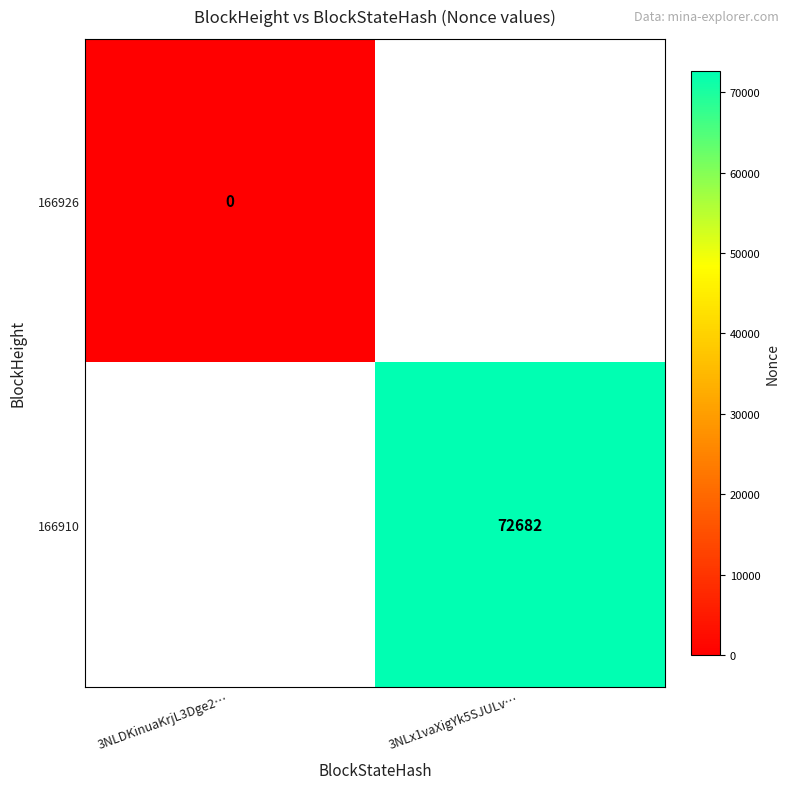

True or false: 166910 has a value of 108482 at 3NLx1vaXigYk5SJULv….

False